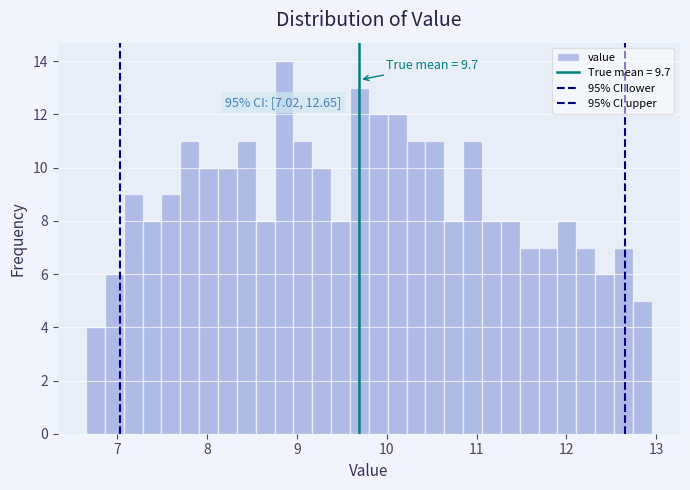

Read against the x-axis, roughly where is the centre of the tallest bar?

8.9